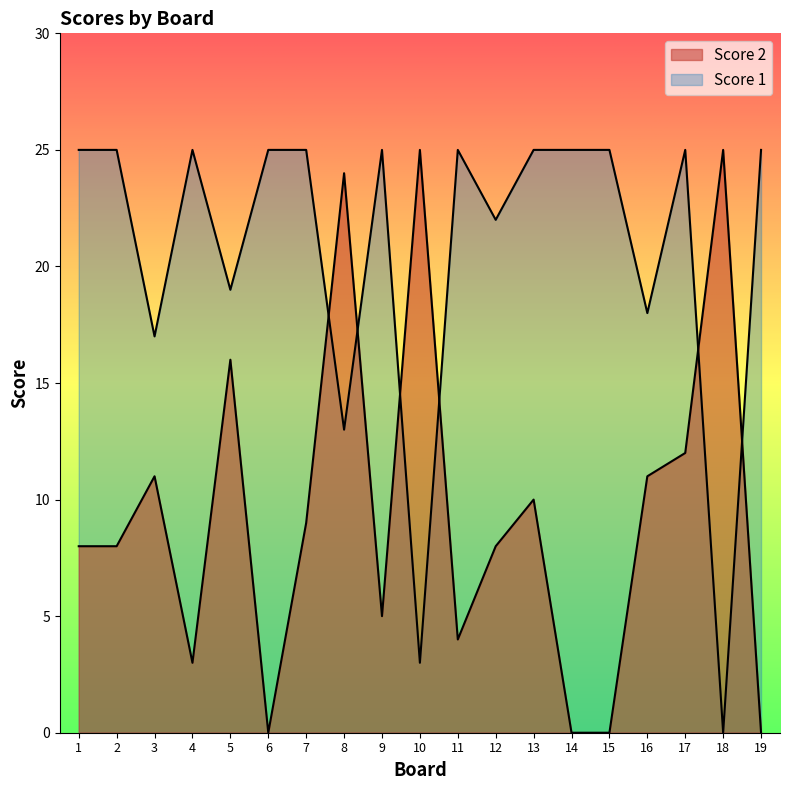

What is the total value across all series at 1?

33